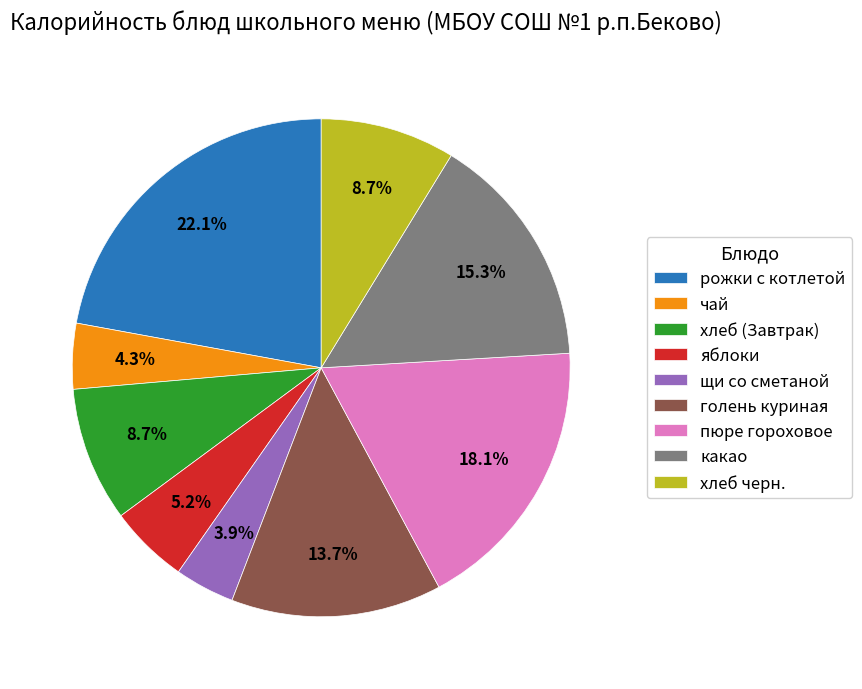

Is there any slice that represents more than half of the pie?

No